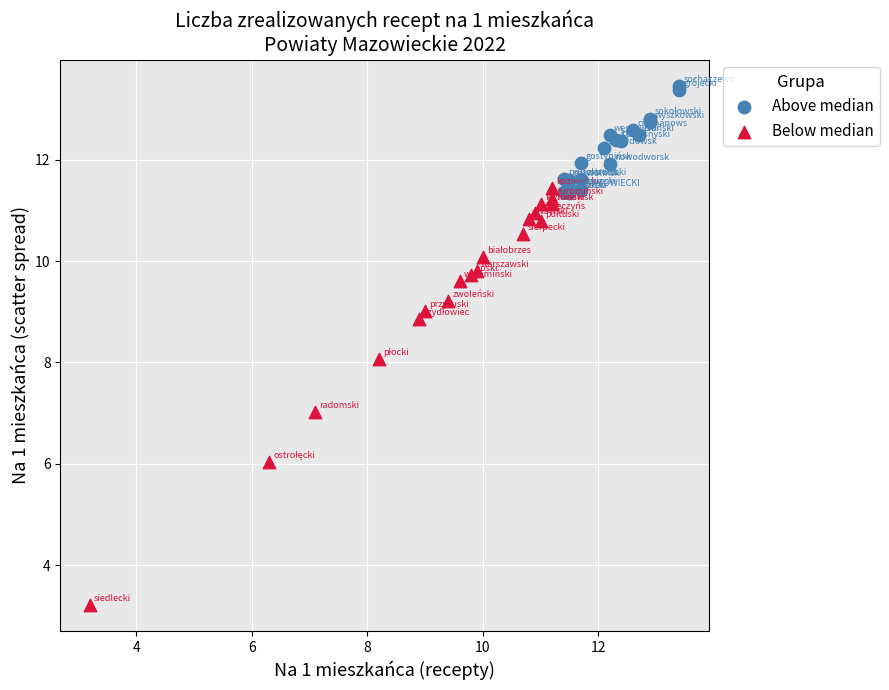

Which series has the widest spread of Y values?

Below median